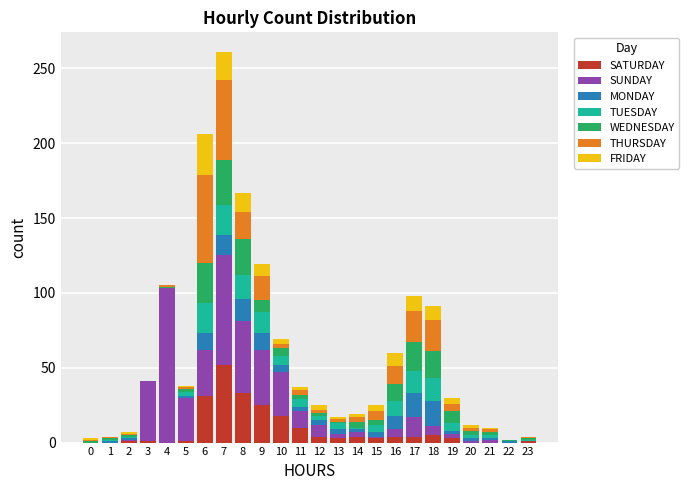

The SATURDAY series shows 0 at 0. True or false?

True